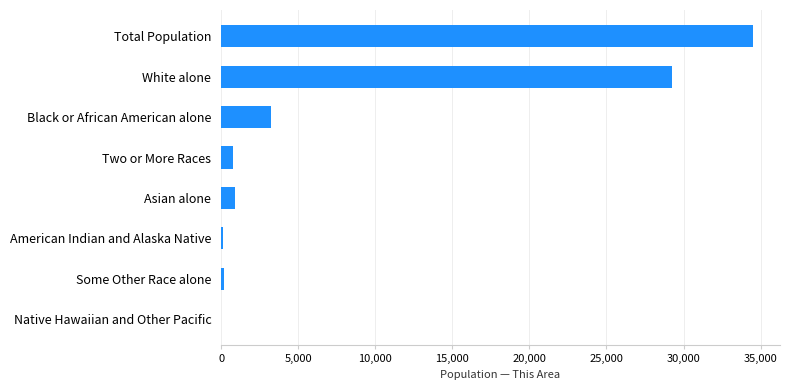

What is the sum of all values?

69064